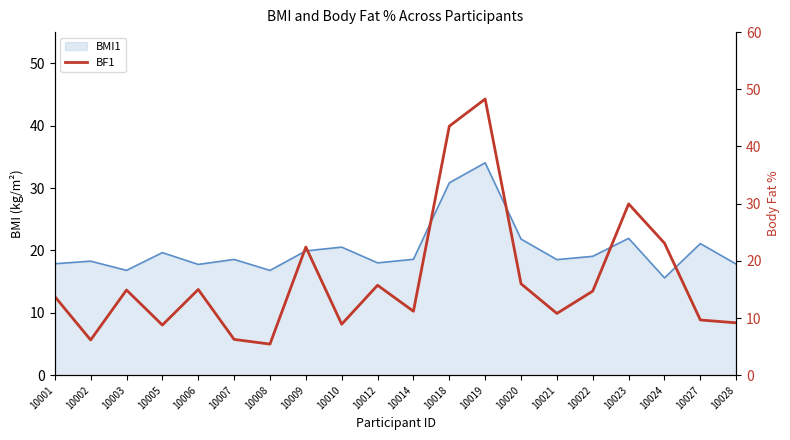

Reading left to right, list all the values displayed in this chart.

10001=13.8	10002=6.2	10003=14.9	10005=8.8	10006=15.0	10007=6.3	10008=5.4	10009=22.4	10010=8.9	10012=15.7	10014=11.2	10018=43.5	10019=48.3	10020=16.0	10021=10.8	10022=14.7	10023=30.0	10024=23.1	10027=9.7	10028=9.2